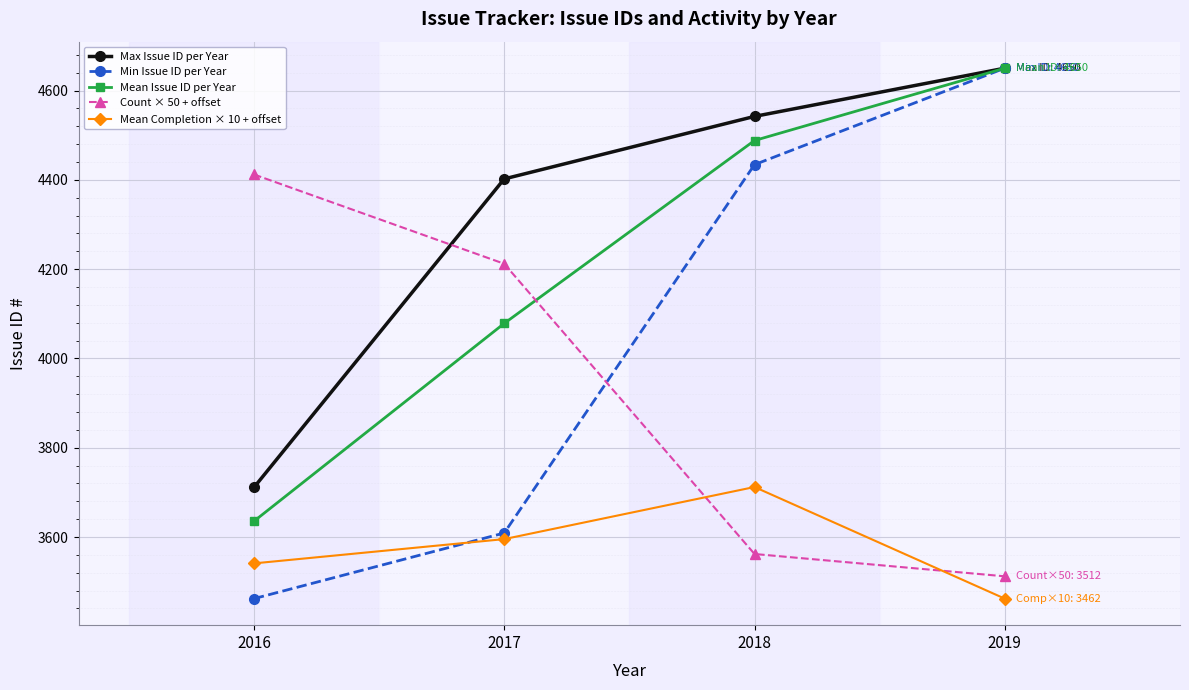

At 2018, list the series in order from smallest to largest.

Count × 50 + offset, Mean Completion × 10 + offset, Min Issue ID per Year, Mean Issue ID per Year, Max Issue ID per Year